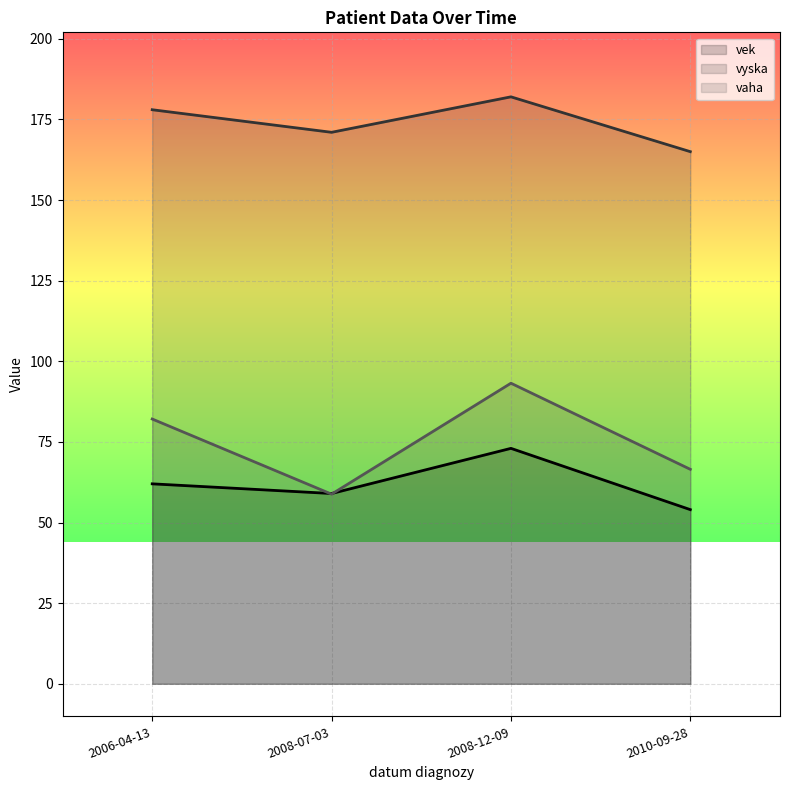

How many series are shown in this chart?

3